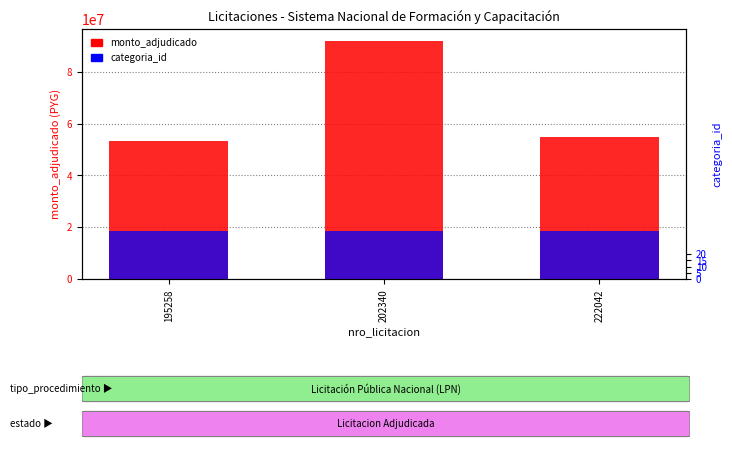

Rank the categories by monto_adjudicado value from lowest to highest.

195258, 222042, 202340